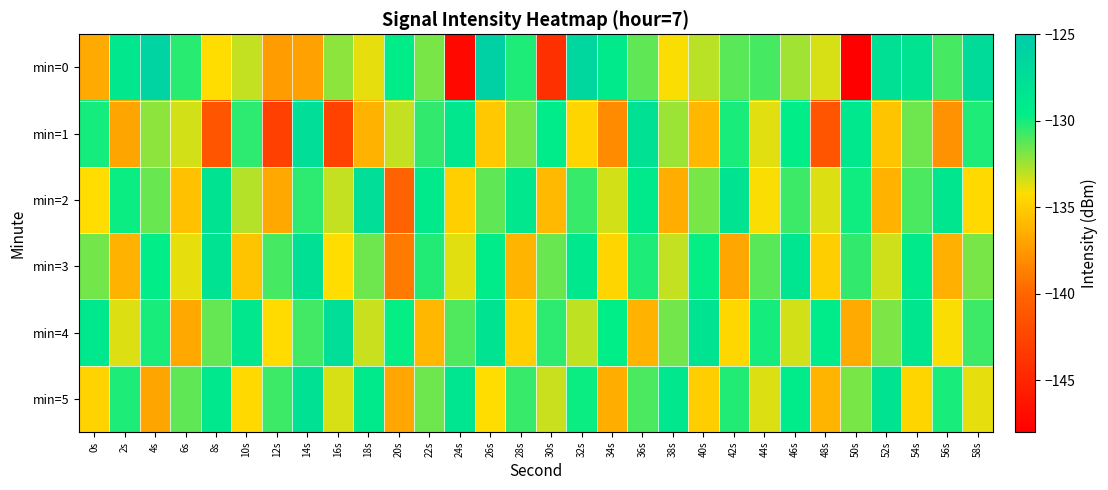

Reading right to left, extract all data points from this chart.

min=0: 58s=-127.2	56s=-130.9	54s=-128.3	52s=-127.9	50s=-148.0	48s=-133.5	46s=-132.5	44s=-130.9	42s=-131.3	40s=-133.0	38s=-134.1	36s=-131.3	34s=-129.2	32s=-126.6	30s=-144.1	28s=-130.2	26s=-125.7	24s=-147.3	22s=-131.8	20s=-129.4	18s=-133.8	16s=-132.1	14s=-137.1	12s=-137.3	10s=-133.2	8s=-134.2	6s=-130.3	4s=-126.2	2s=-128.7	0s=-136.6
min=1: 58s=-130.2	56s=-137.8	54s=-131.6	52s=-135.4	50s=-128.9	48s=-141.3	46s=-129.5	44s=-133.7	42s=-130.1	40s=-136.0	38s=-132.4	36s=-127.9	34s=-138.1	32s=-134.6	30s=-129.3	28s=-131.8	26s=-135.2	24s=-128.7	22s=-130.5	20s=-133.1	18s=-136.2	16s=-142.7	14s=-127.6	12s=-142.9	10s=-130.4	8s=-141.2	6s=-133.4	4s=-132.2	2s=-136.9	0s=-130.0
min=2: 58s=-134.4	56s=-128.6	54s=-131.0	52s=-136.2	50s=-129.9	48s=-133.6	46s=-130.7	44s=-134.1	42s=-128.4	40s=-131.8	38s=-136.5	36s=-129.2	34s=-133.4	32s=-130.6	30s=-135.9	28s=-128.7	26s=-131.3	24s=-134.8	22s=-129.1	20s=-140.2	18s=-127.6	16s=-133.1	14s=-130.4	12s=-136.7	10s=-132.9	8s=-128.3	6s=-135.6	4s=-131.5	2s=-129.8	0s=-134.2
min=3: 58s=-131.8	56s=-136.4	54s=-129.1	52s=-133.3	50s=-130.5	48s=-134.9	46s=-128.5	44s=-131.2	42s=-136.8	40s=-129.7	38s=-133.1	36s=-130.2	34s=-134.6	32s=-128.8	30s=-131.5	28s=-136.1	26s=-129.4	24s=-133.7	22s=-130.3	20s=-138.9	18s=-131.6	16s=-134.2	14s=-127.8	12s=-130.9	10s=-135.4	8s=-128.2	6s=-133.8	4s=-129.5	2s=-136.3	0s=-131.7
min=4: 58s=-130.7	56s=-134.1	54s=-128.6	52s=-131.9	50s=-136.6	48s=-129.3	46s=-133.4	44s=-130.0	42s=-134.5	40s=-128.3	38s=-131.7	36s=-136.3	34s=-129.6	32s=-133.0	30s=-130.4	28s=-134.8	26s=-128.4	24s=-131.1	22s=-136.0	20s=-129.7	18s=-133.2	16s=-127.6	14s=-130.8	12s=-134.3	10s=-128.7	8s=-131.4	6s=-136.7	4s=-130.1	2s=-133.6	0s=-128.9
min=5: 58s=-133.8	56s=-130.1	54s=-134.6	52s=-128.3	50s=-131.8	48s=-136.1	46s=-129.4	44s=-133.6	42s=-130.3	40s=-134.9	38s=-128.7	36s=-131.0	34s=-136.5	32s=-129.8	30s=-133.2	28s=-130.6	26s=-134.2	24s=-128.5	22s=-131.6	20s=-136.8	18s=-129.2	16s=-133.5	14s=-127.9	12s=-130.7	10s=-134.4	8s=-128.8	6s=-131.3	4s=-136.9	2s=-130.2	0s=-134.7